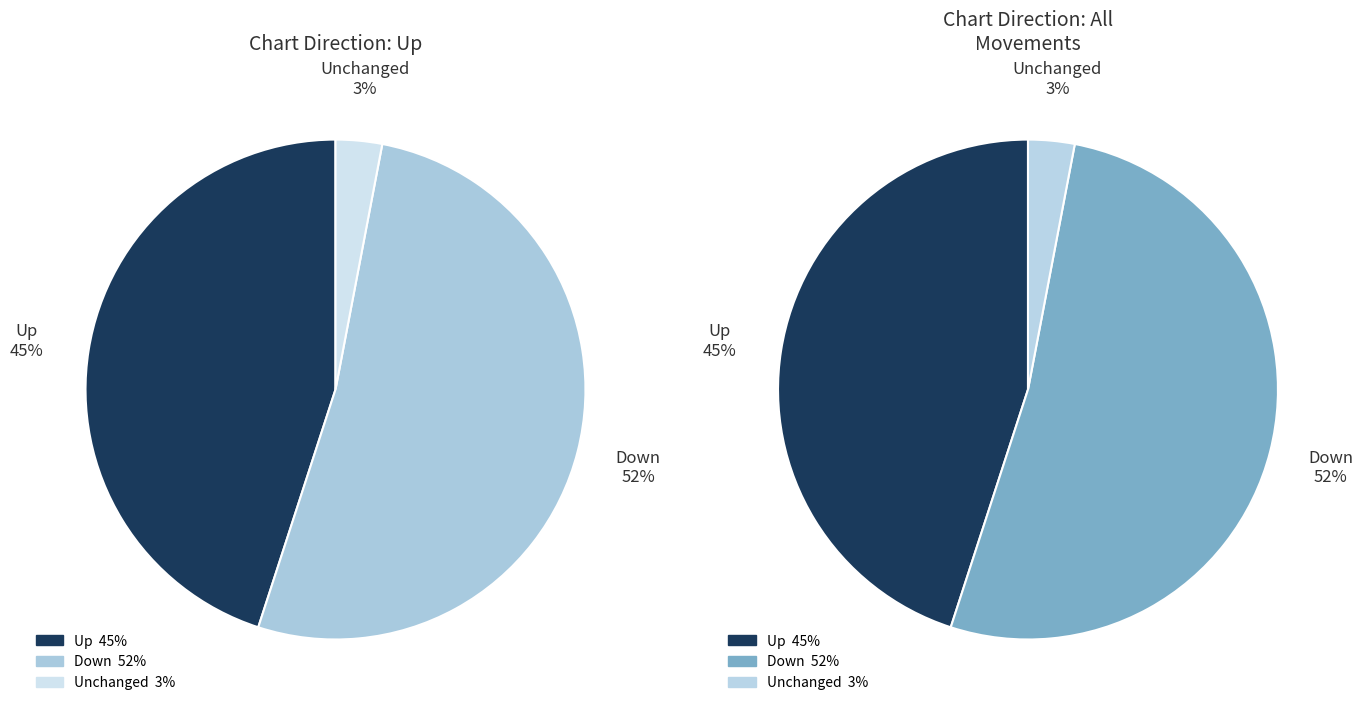

How many segments does this pie chart have?

3